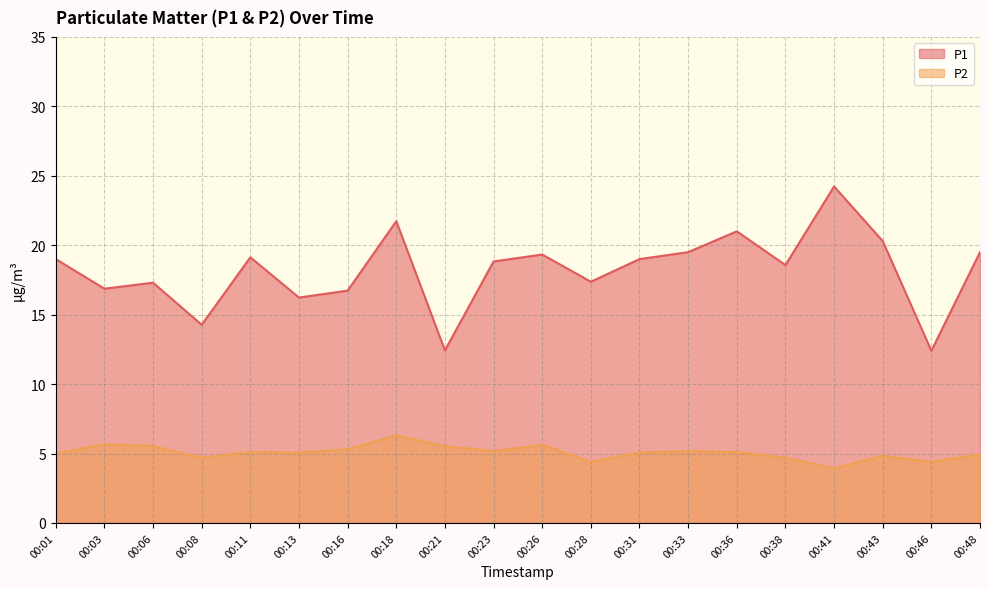

The value of P2 at 00:31 is 5.1. True or false?

True